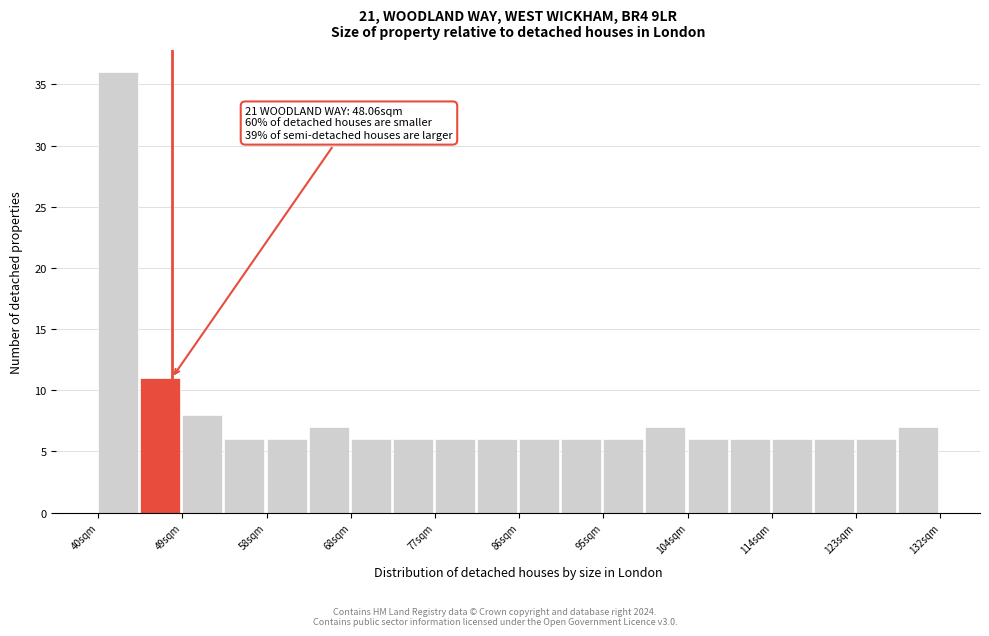

Which range on the x-axis has the tallest bar?

40.0 to 44.6